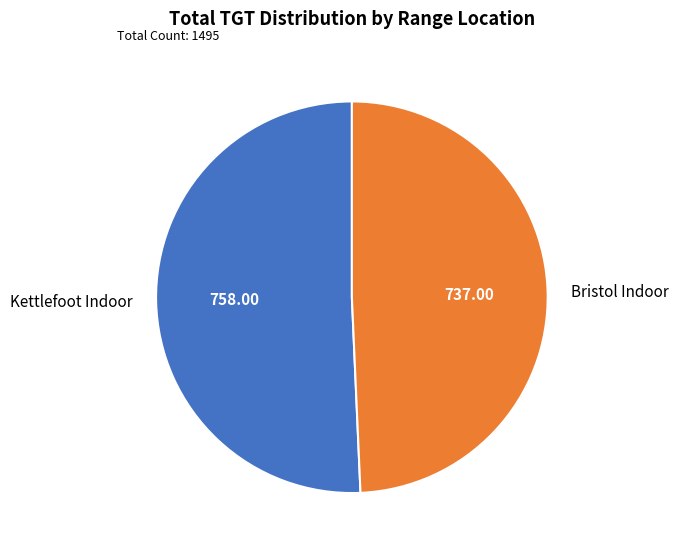

Approximately how many times larger is the value at Kettlefoot Indoor compared to Bristol Indoor?

1.0